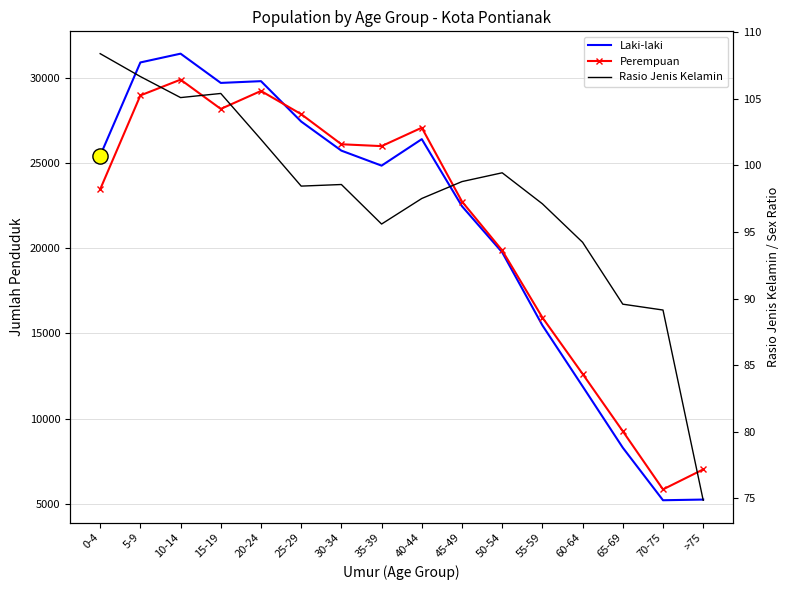

What is the total value across all series at >75?

12361.9